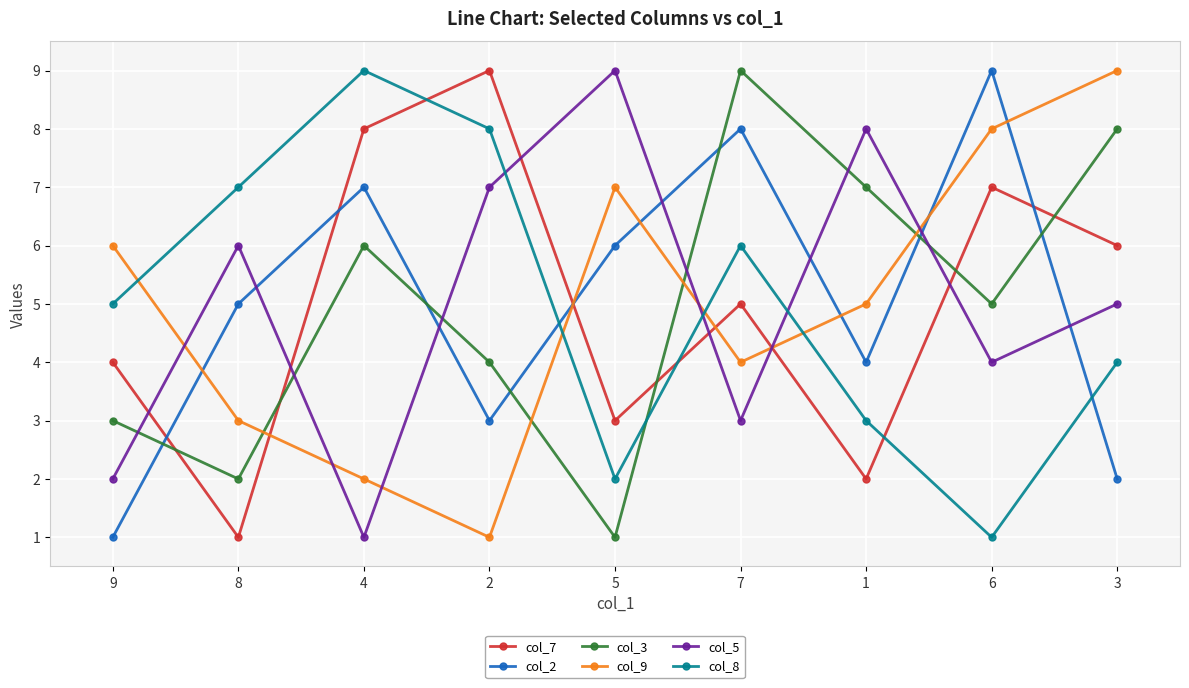

What are all the series names shown in the legend?

col_7, col_2, col_3, col_9, col_5, col_8